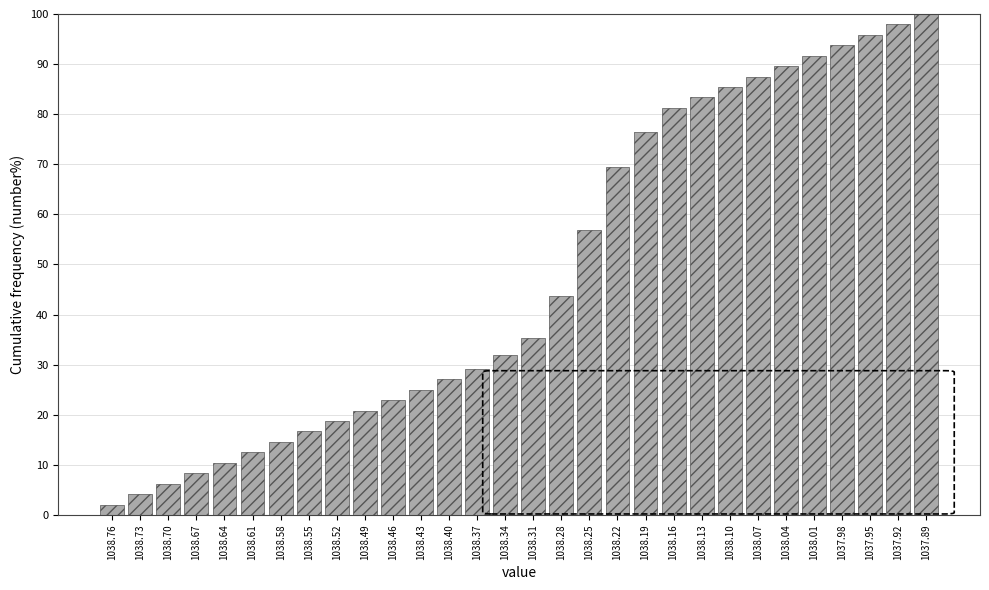

What is the label of the 16th bar from the left?

1038.31